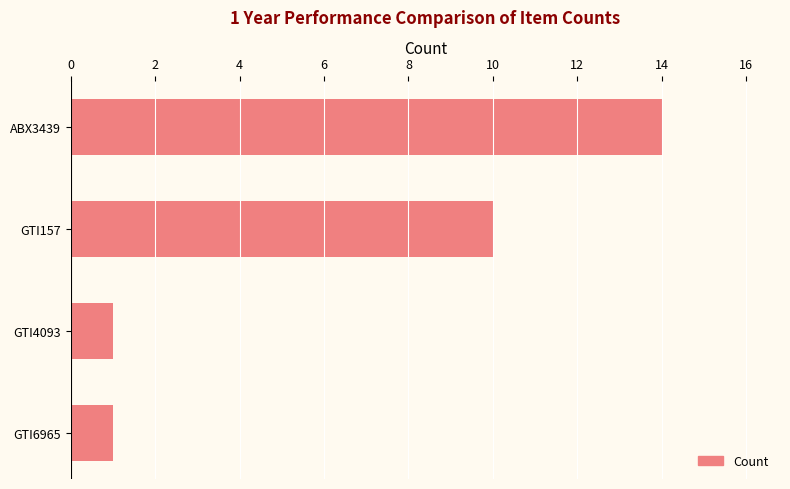

Reading top to bottom, what are all the values shown in this chart?

14	10	1	1